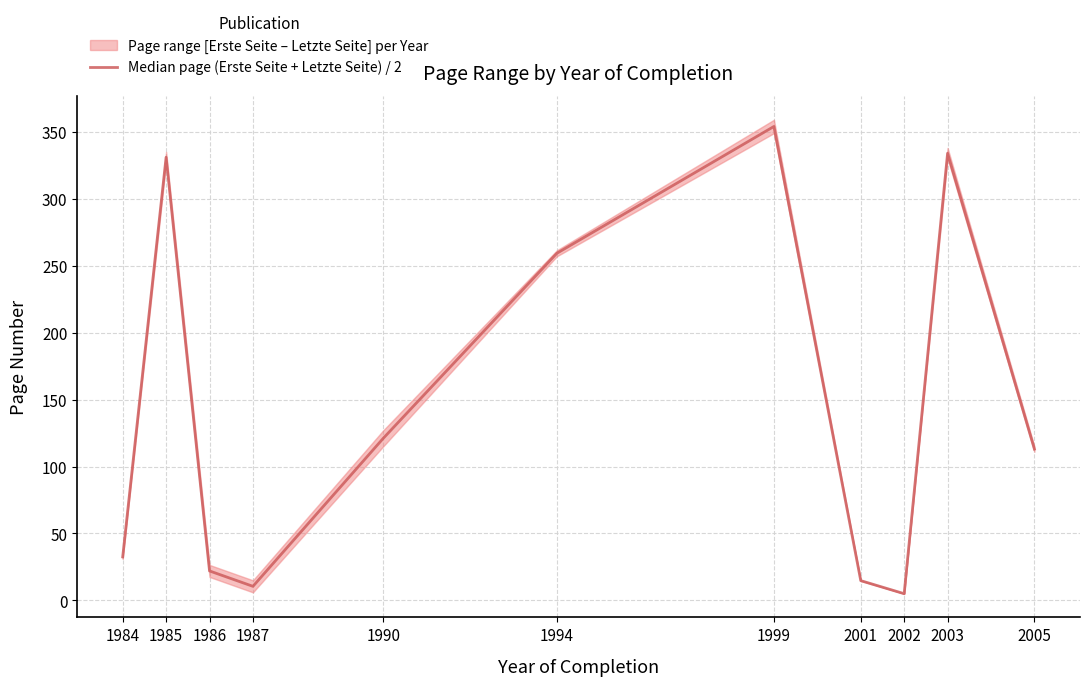

True or false: there are more than 0 points higher than both neighbors.

True